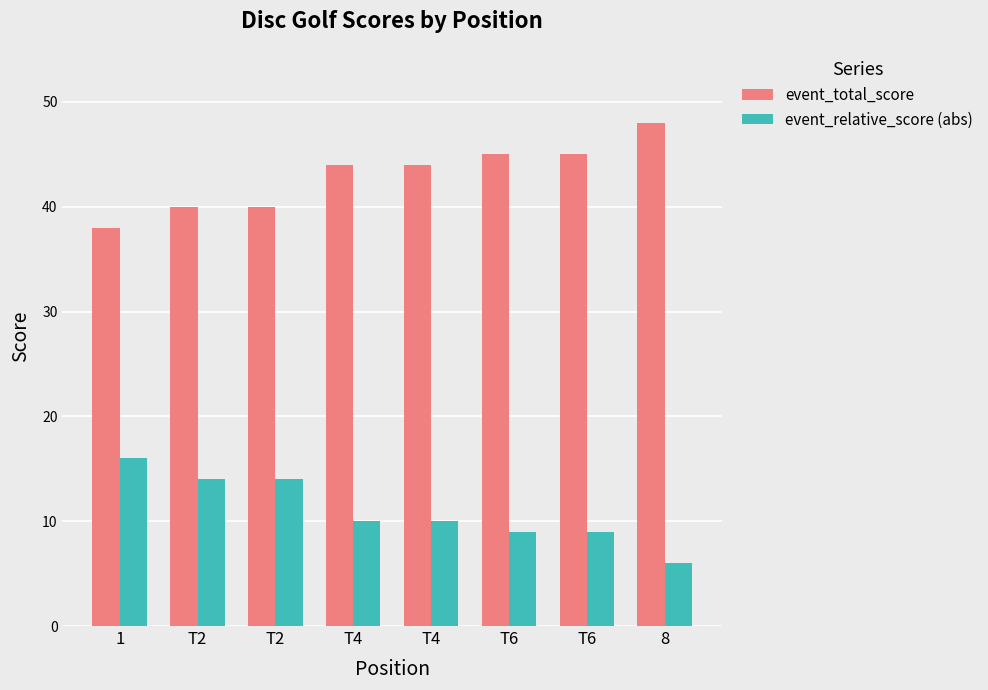

Does the chart contain any negative values?

No